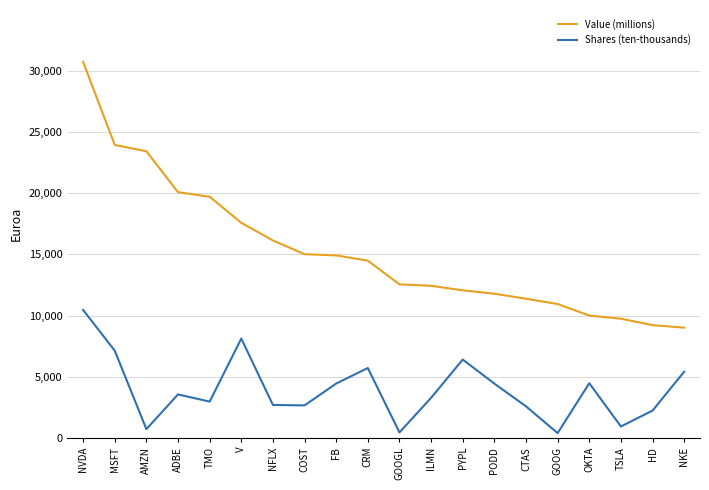

List the series in order of their overall mean, highest first.

Value (millions), Shares (ten-thousands)